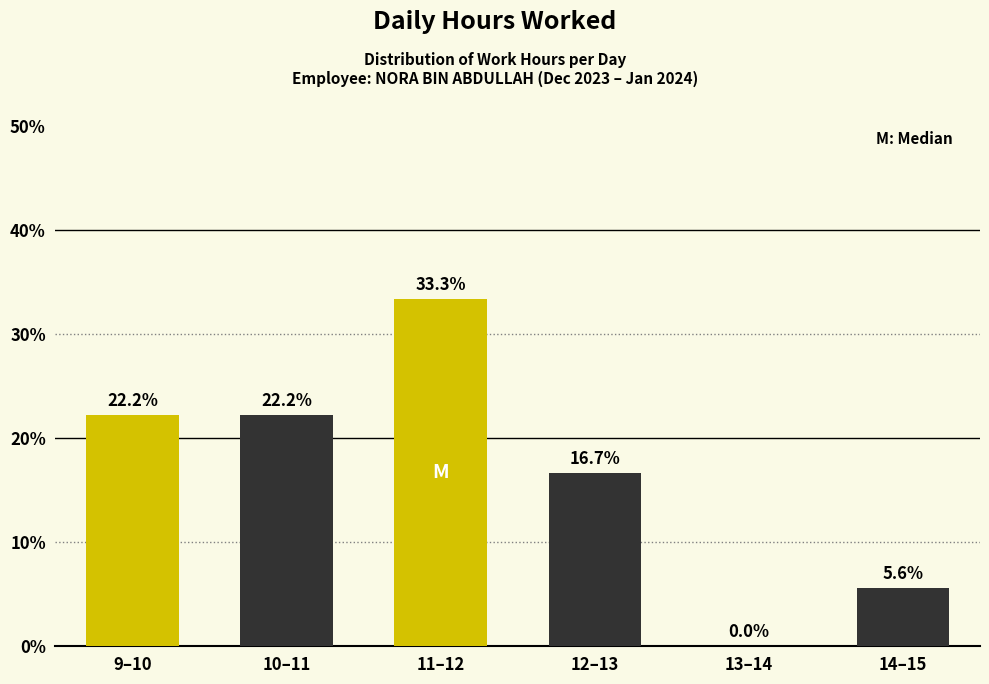

Reading left to right, list all the values displayed in this chart.

9–10=22.2	10–11=22.2	11–12=33.3	12–13=16.7	13–14=0.0	14–15=5.6